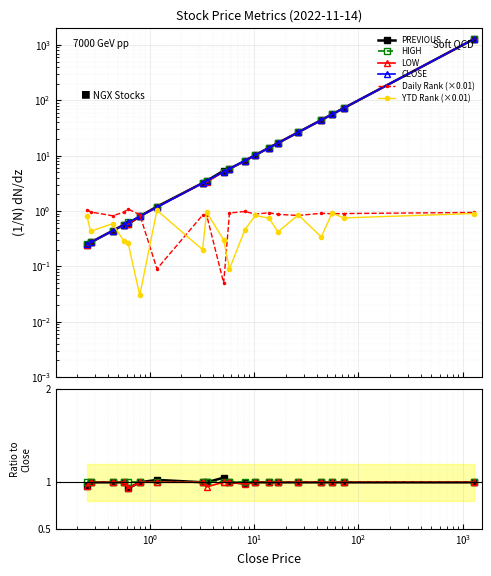

How many data points in CLOSE are less than 5?

9